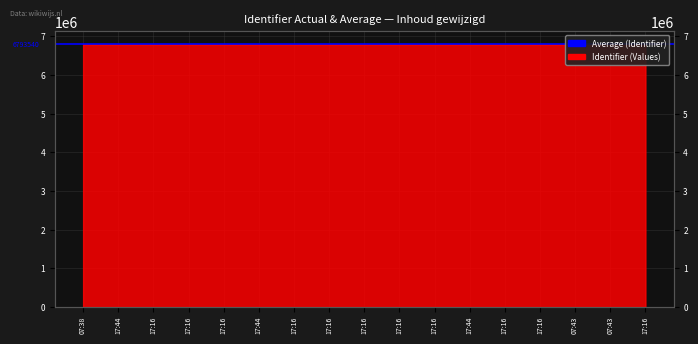

What is the change in value from 17:44 to 07:43?

+41